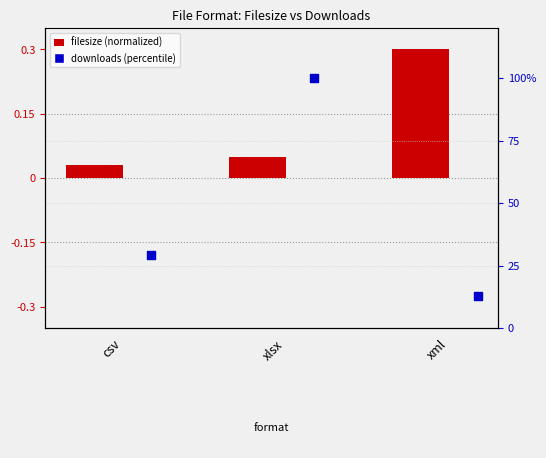

At which category is the sum across all series the highest?

xlsx